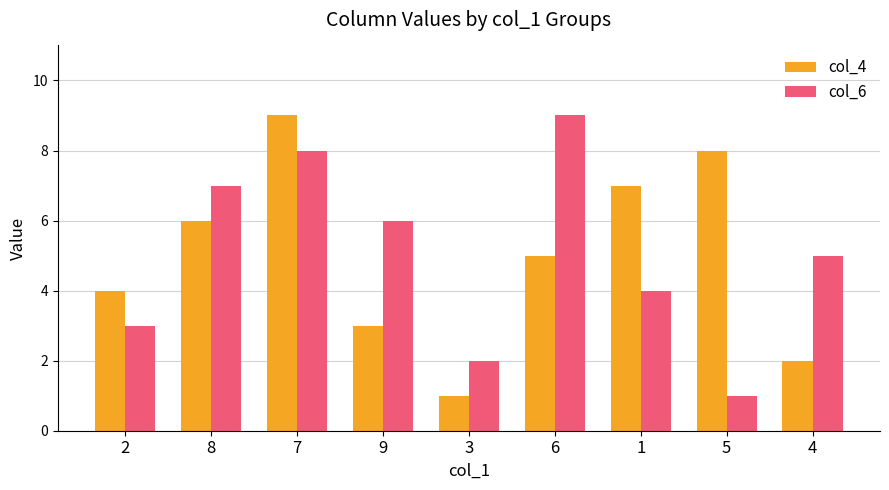

The col_6 series shows 1 at 5. True or false?

True